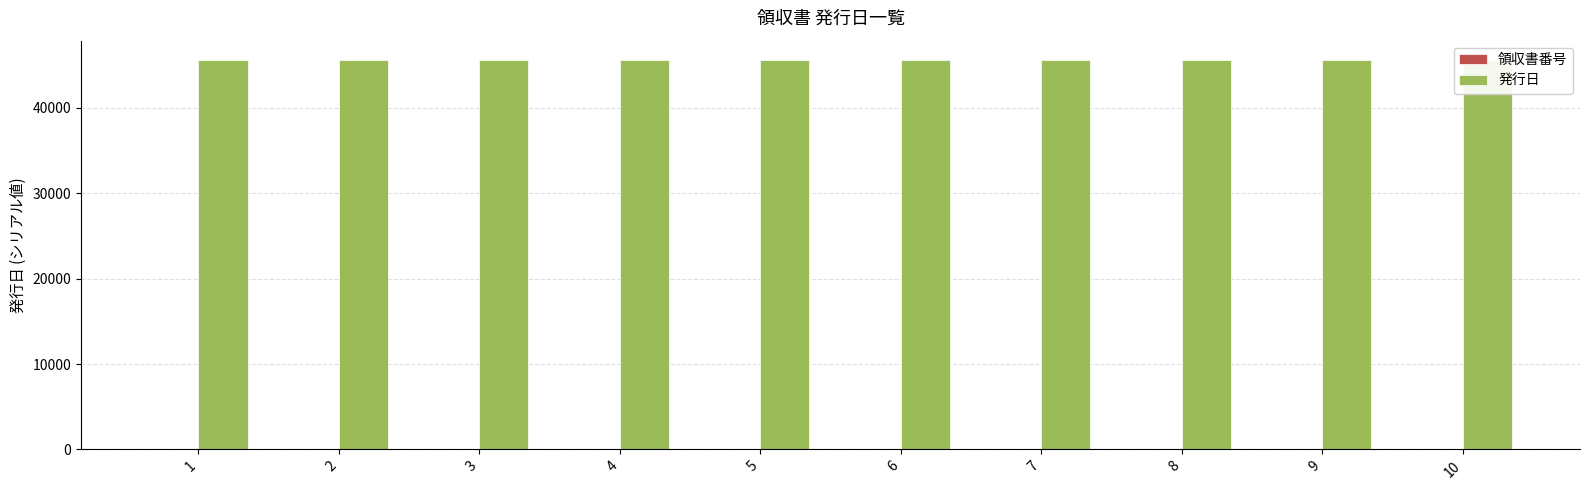

Is it true that 発行日 equals 45589 at 4?

True